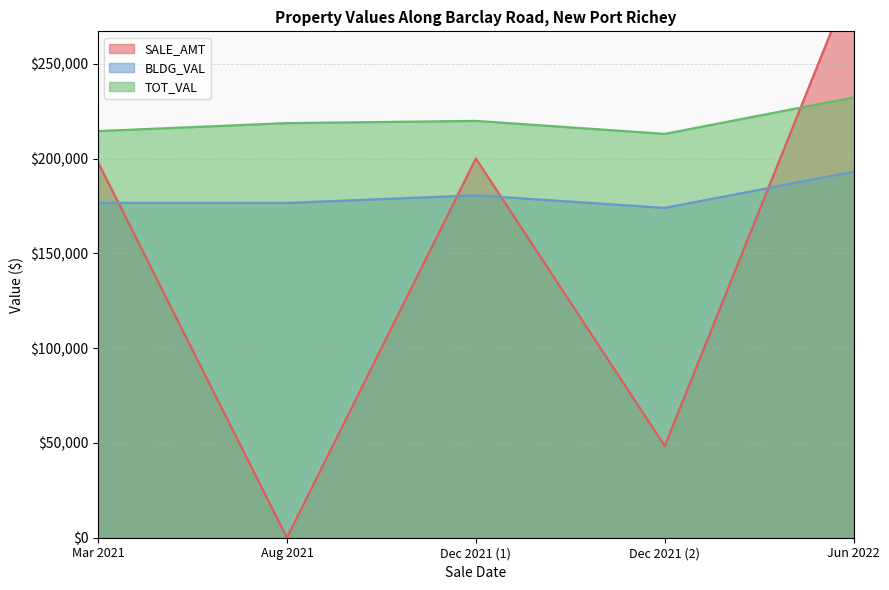

Between 8/1/2021 and 3/1/2021, which is larger?

3/1/2021